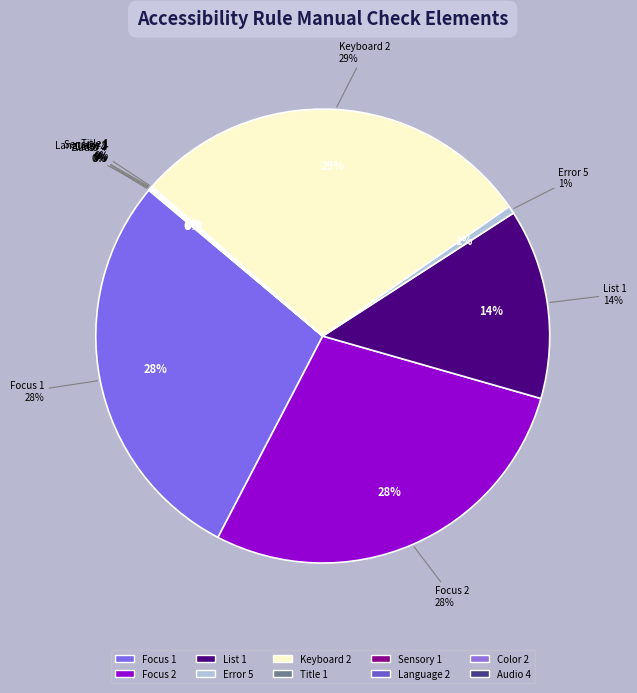

How many segments does this pie chart have?

10